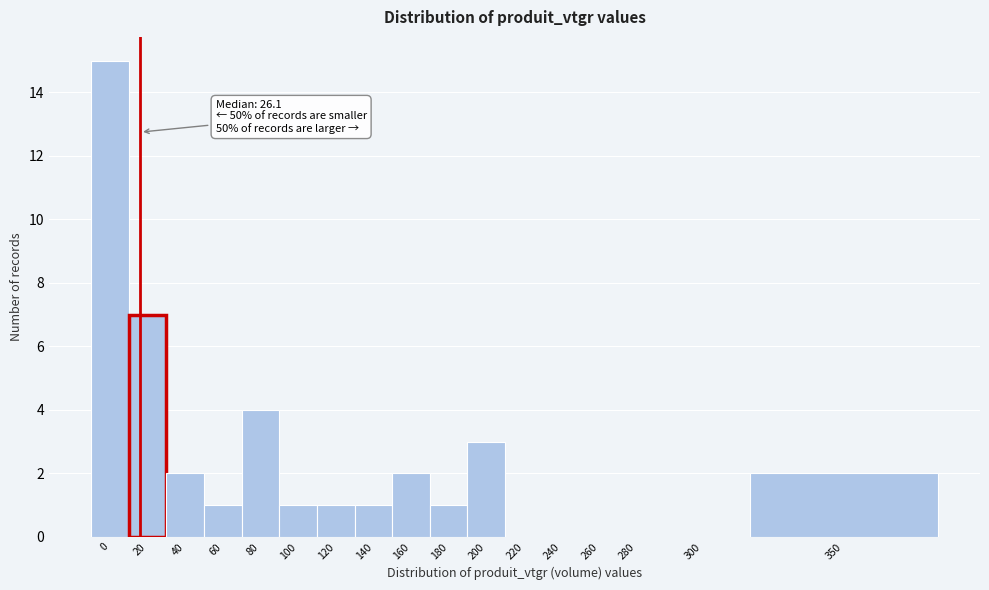

Reading left to right, transcribe all the data shown in this chart.

0=15	20=7	40=2	60=1	80=4	100=1	120=1	140=1	160=2	180=1	200=3	220=0	240=0	260=0	280=0	300=0	350=2